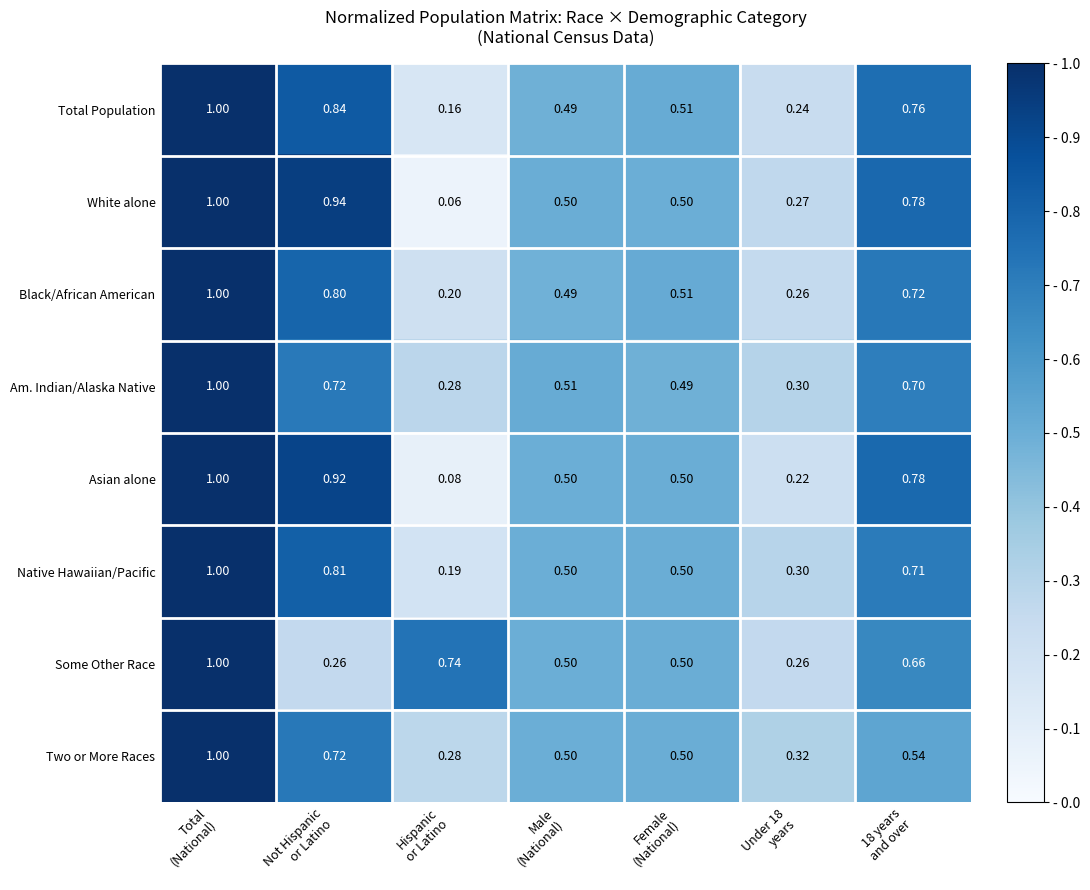

Which series has the largest total across all categories?

White alone